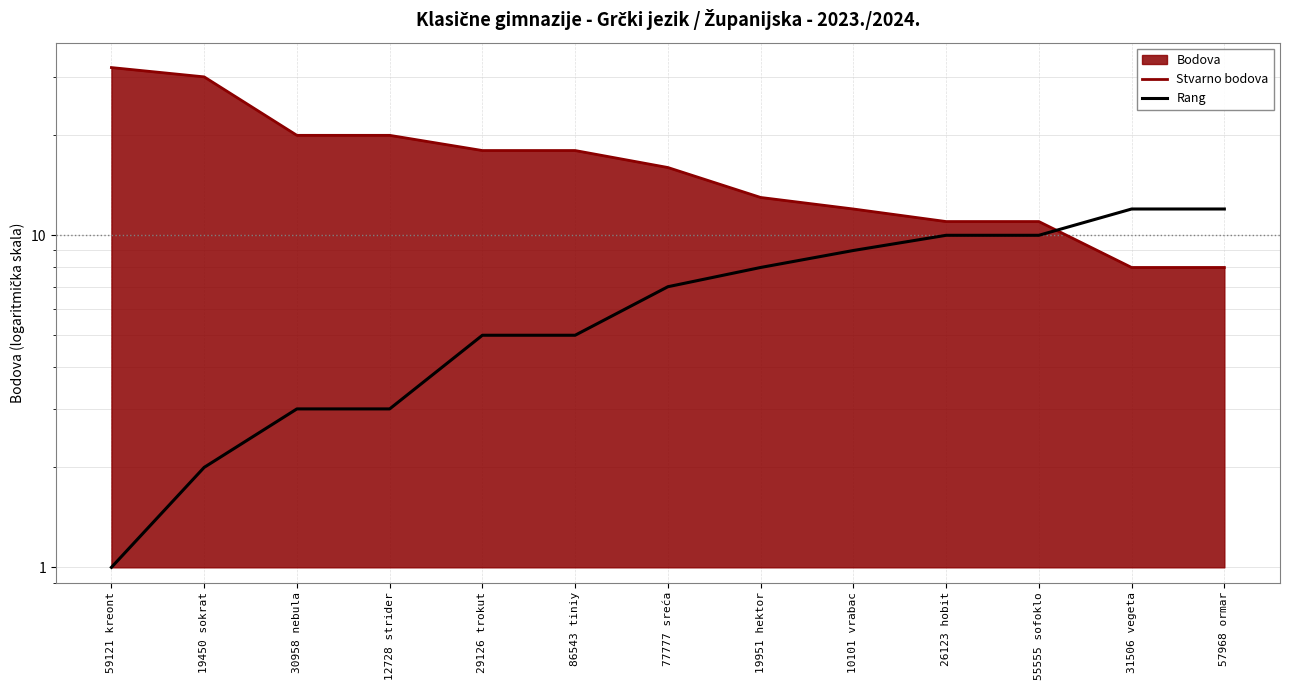

At which category is the sum across all series the highest?

59121 kreont